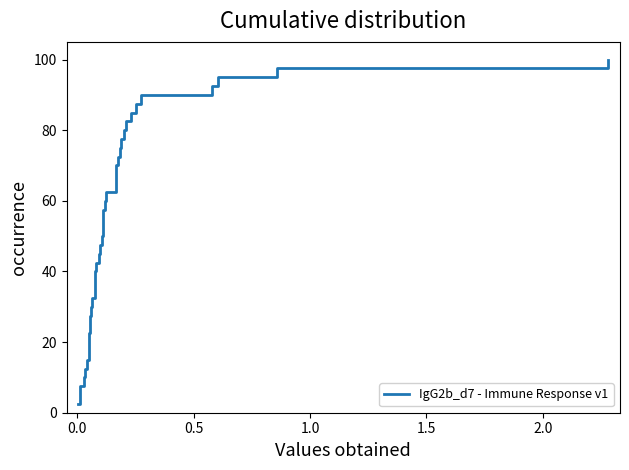

What is the difference between the maximum and minimum values?

97.5